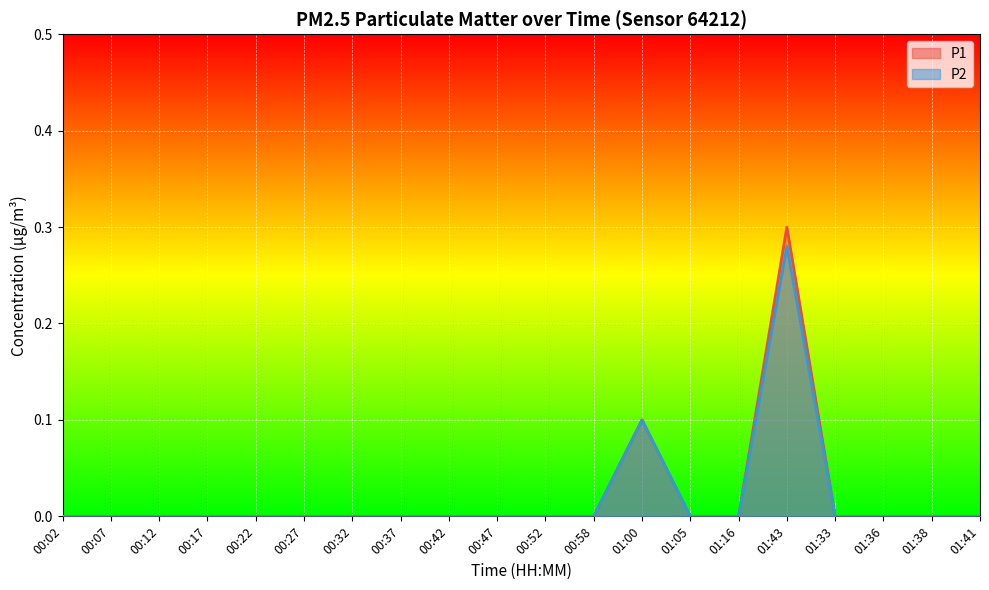

At 01:38, list the series in order from largest to smallest.

P1, P2